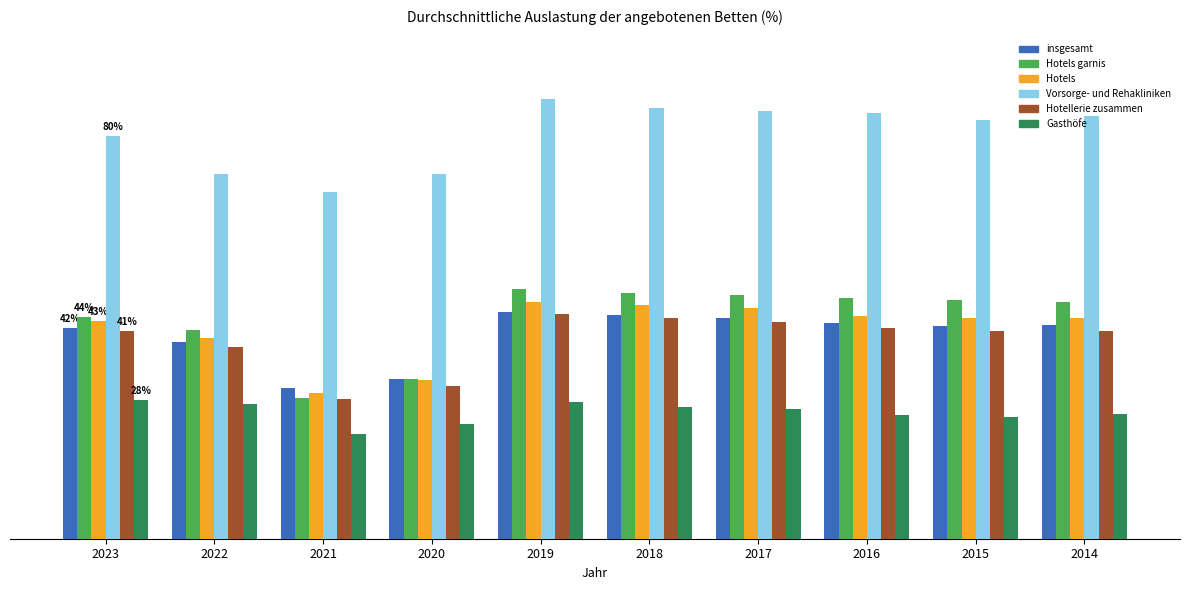

What is the average value of the Vorsorge- und Rehakliniken series?

80.4